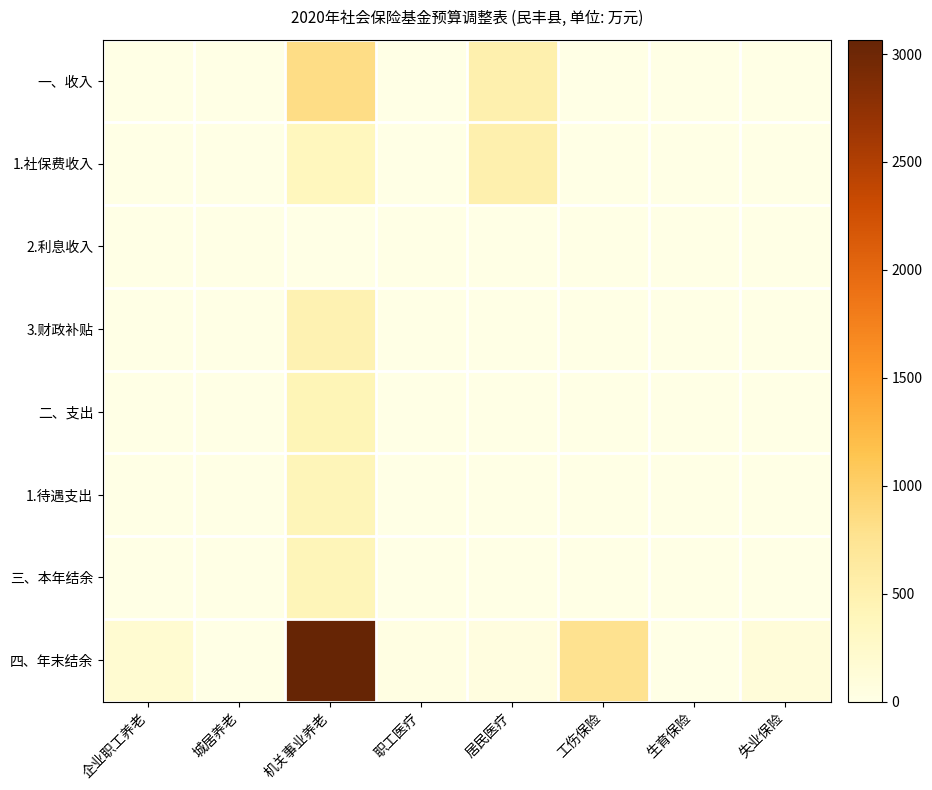

Reading left to right, what are all the values shown in this chart?

一、收入: 企业职工养老=0.0	城居养老=0.0	机关事业养老=837.3	职工医疗=0.0	居民医疗=504.0	工伤保险=0.0	生育保险=0.0	失业保险=0.0
1.社保费收入: 企业职工养老=0.0	城居养老=0.0	机关事业养老=359.9	职工医疗=0.0	居民医疗=503.9	工伤保险=0.0	生育保险=0.0	失业保险=0.0
2.利息收入: 企业职工养老=0.0	城居养老=0.0	机关事业养老=4.2	职工医疗=0.0	居民医疗=0.1	工伤保险=0.0	生育保险=0.0	失业保险=0.0
3.财政补贴: 企业职工养老=0.0	城居养老=0.0	机关事业养老=470.2	职工医疗=0.0	居民医疗=0.0	工伤保险=0.0	生育保险=0.0	失业保险=0.0
二、支出: 企业职工养老=0.0	城居养老=0.0	机关事业养老=424.2	职工医疗=0.0	居民医疗=0.0	工伤保险=0.0	生育保险=0.0	失业保险=0.0
1.待遇支出: 企业职工养老=0.0	城居养老=0.0	机关事业养老=414.2	职工医疗=0.0	居民医疗=0.0	工伤保险=0.0	生育保险=0.0	失业保险=0.0
三、本年结余: 企业职工养老=0.0	城居养老=0.0	机关事业养老=413.1	职工医疗=0.0	居民医疗=0.0	工伤保险=0.0	生育保险=0.0	失业保险=0.0
四、年末结余: 企业职工养老=183.9	城居养老=0.0	机关事业养老=3066.6	职工医疗=25.3	居民医疗=55.7	工伤保险=774.0	生育保险=5.9	失业保险=111.6